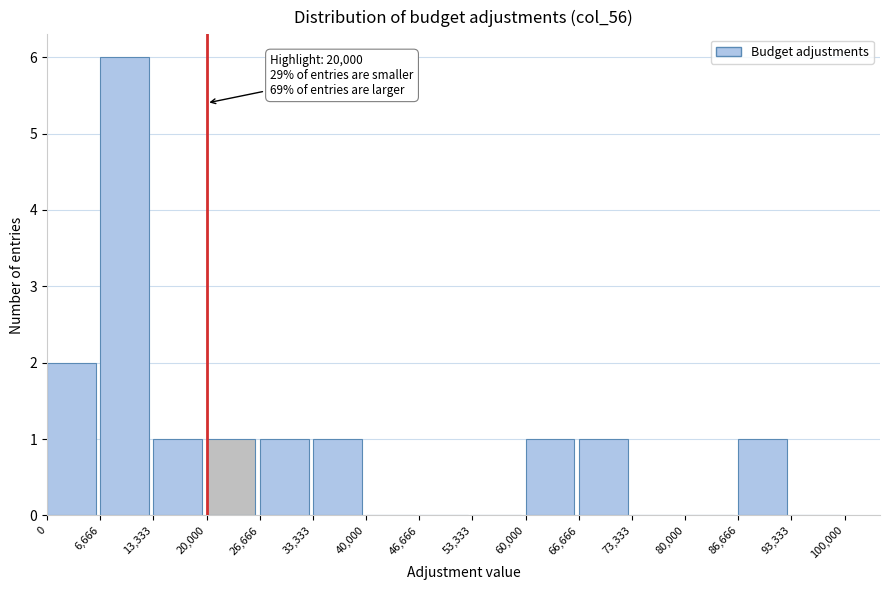

Over which range of the x-axis is the bar tallest?

6,666 to 13,333